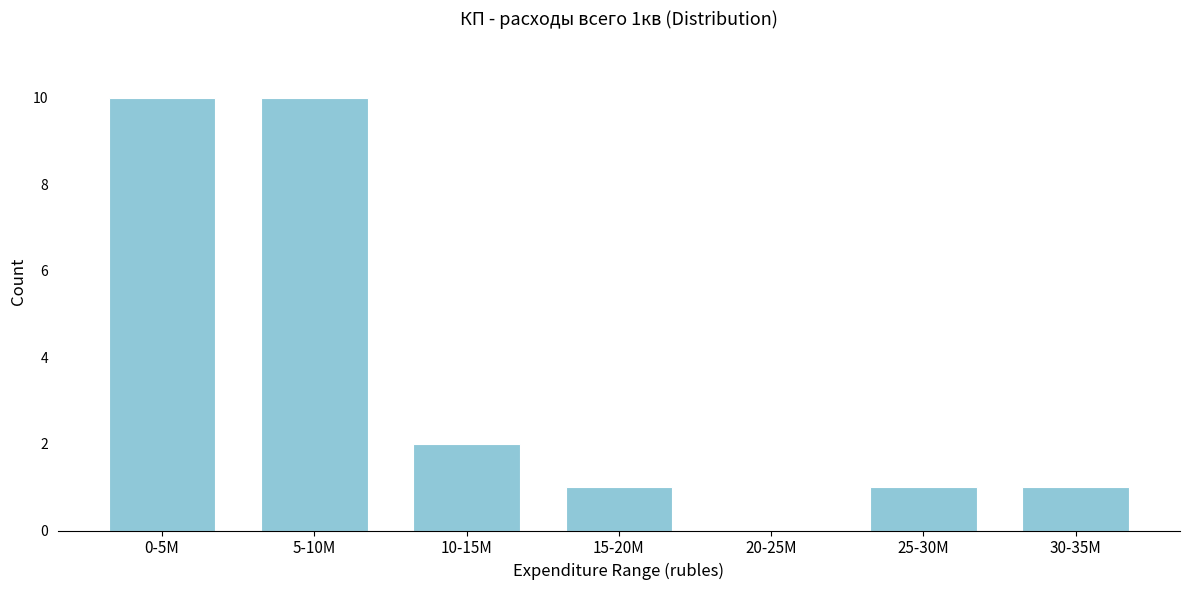

Reading left to right, what are all the values shown in this chart?

0-5M=10	5-10M=10	10-15M=2	15-20M=1	20-25M=0	25-30M=1	30-35M=1